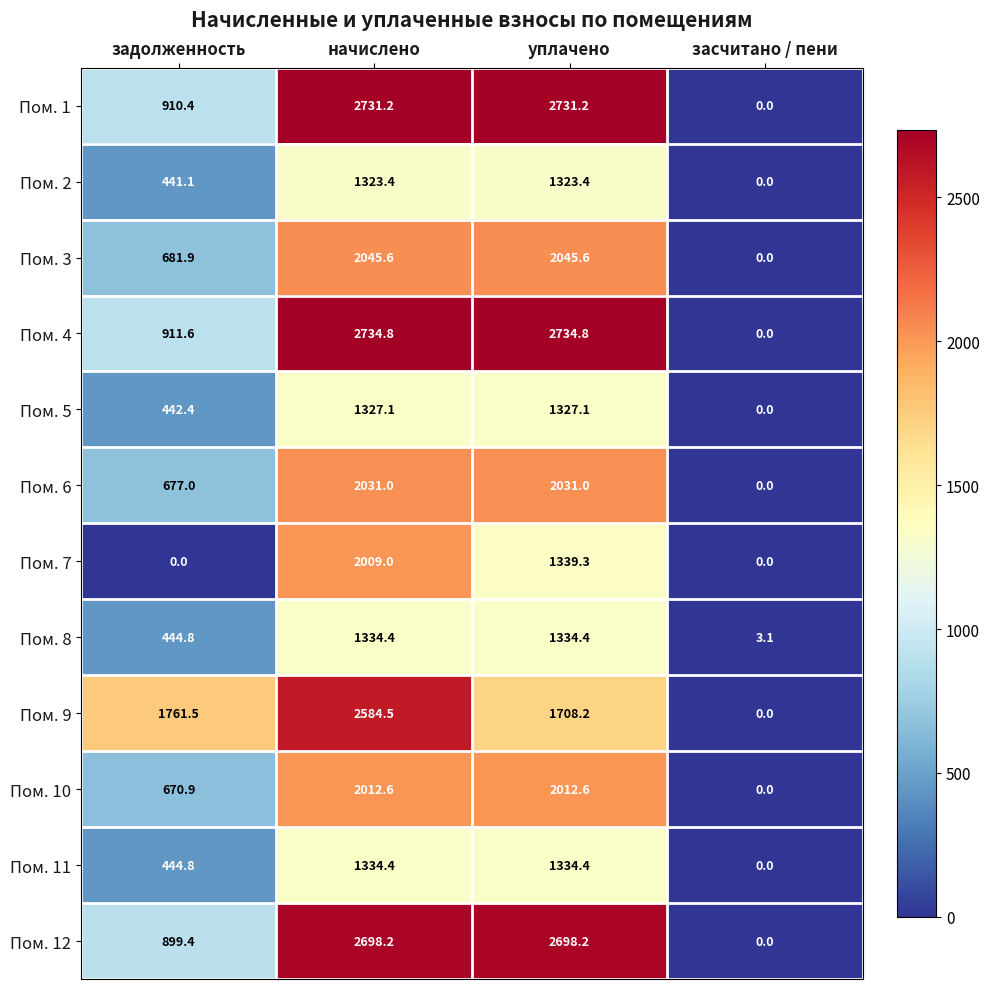

What is the difference between the highest and lowest values at начислено?

1411.4